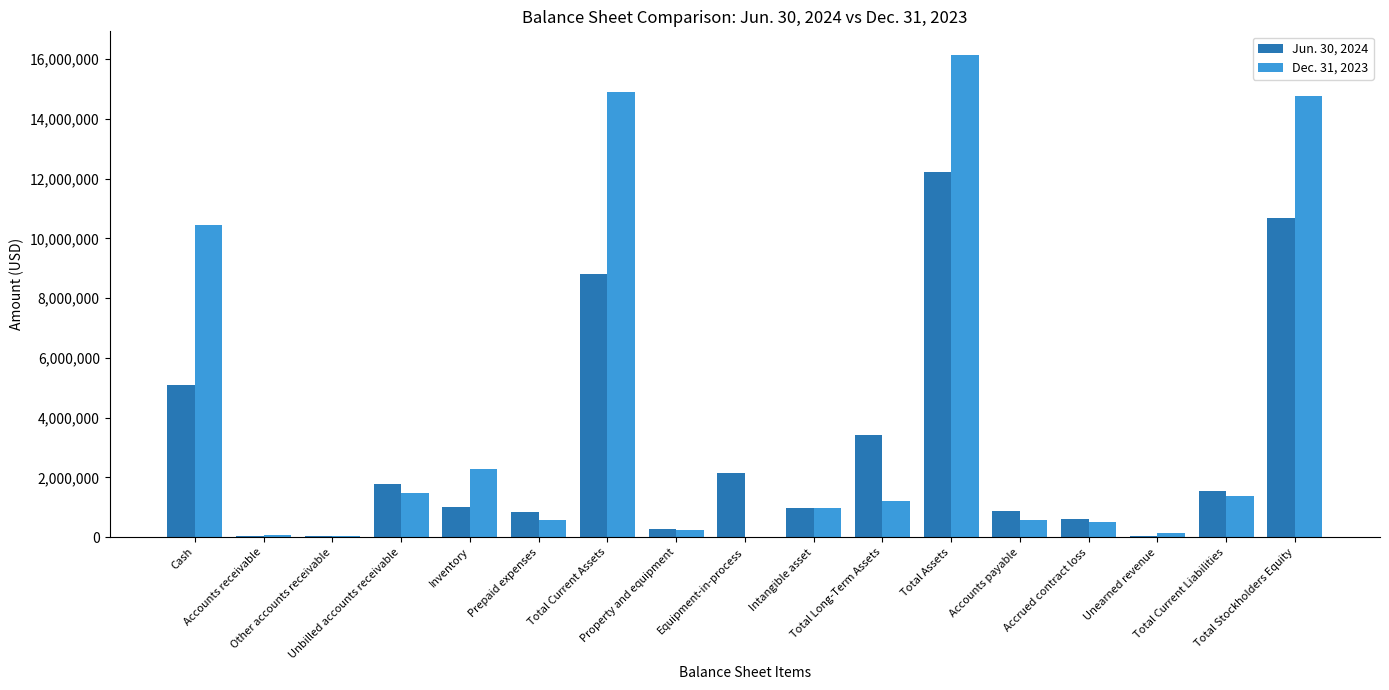

Which series has the largest total across all categories?

Dec. 31, 2023